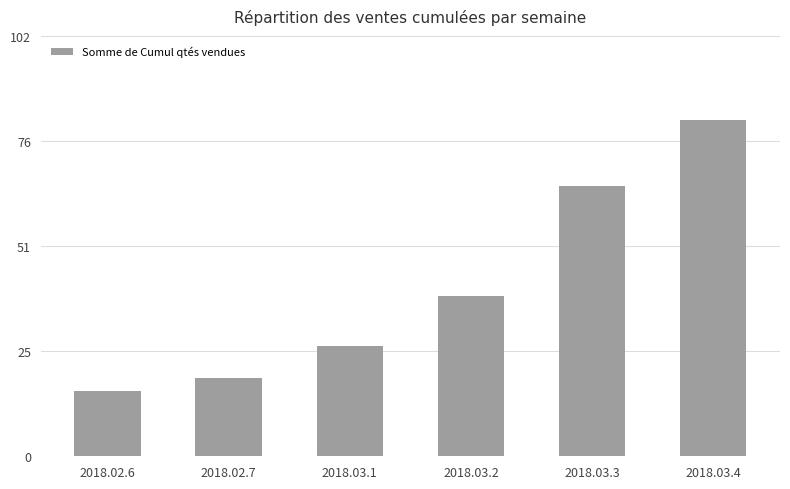

Where is the data nearest to the value 49?

2018.03.2